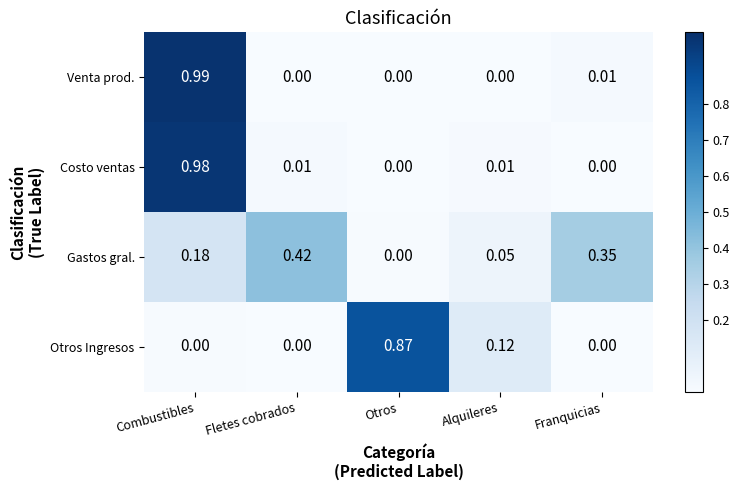

List the series in order of their peak value, lowest first.

Gastos gral., Otros Ingresos, Costo ventas, Venta prod.